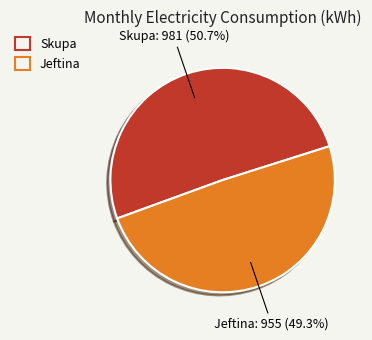

How many slices are in this pie chart?

2